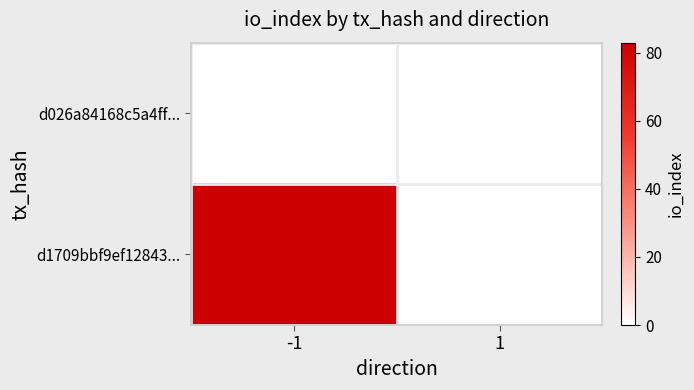

Which series changed the most between -1 and 1?

d1709bbf9ef12843...